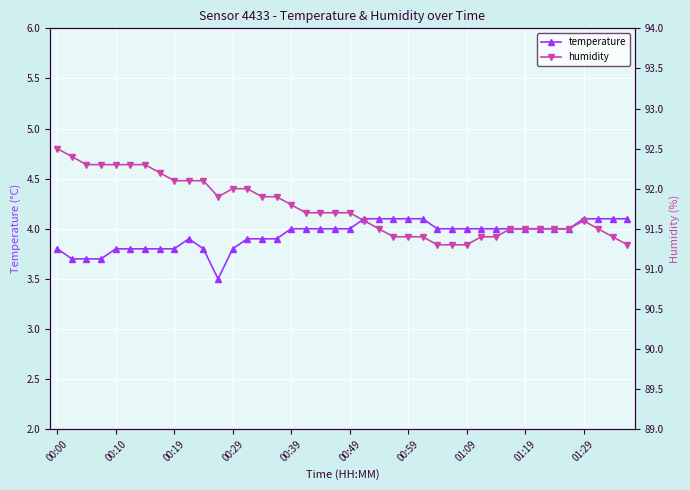

How many series are shown in this chart?

2